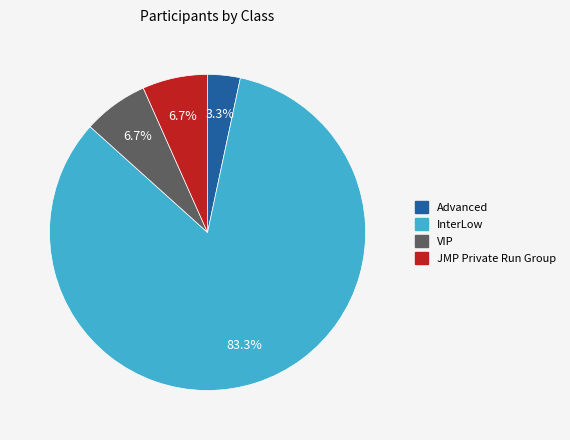

How many slices are in this pie chart?

4